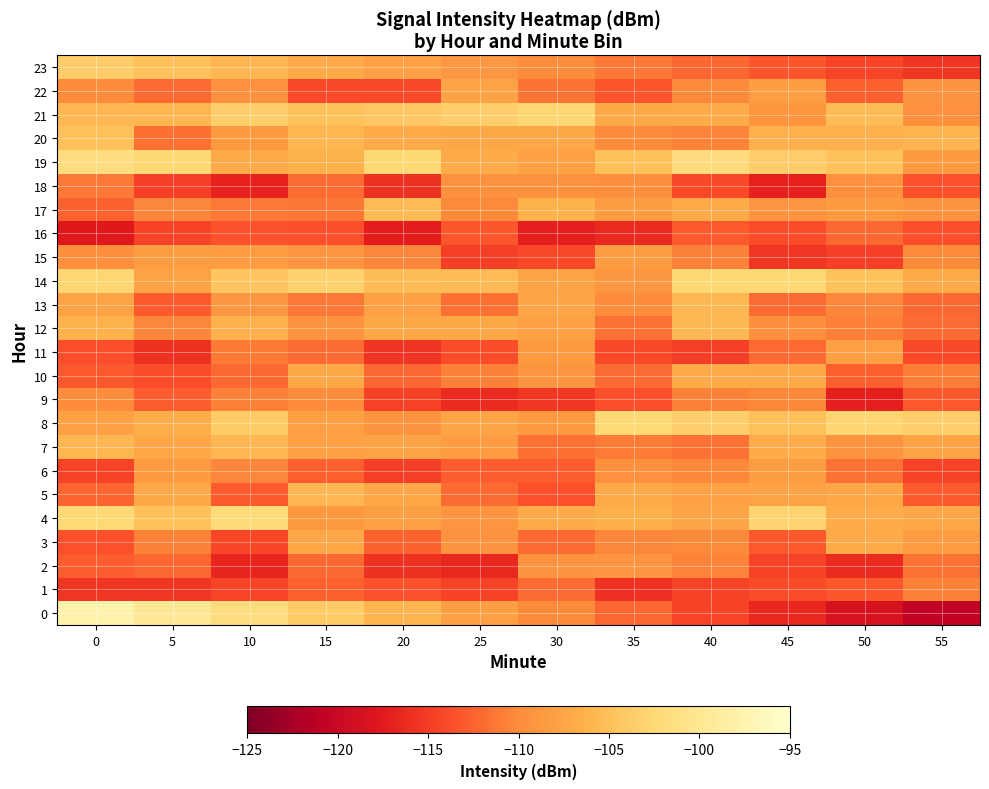

How many series are shown in this chart?

24